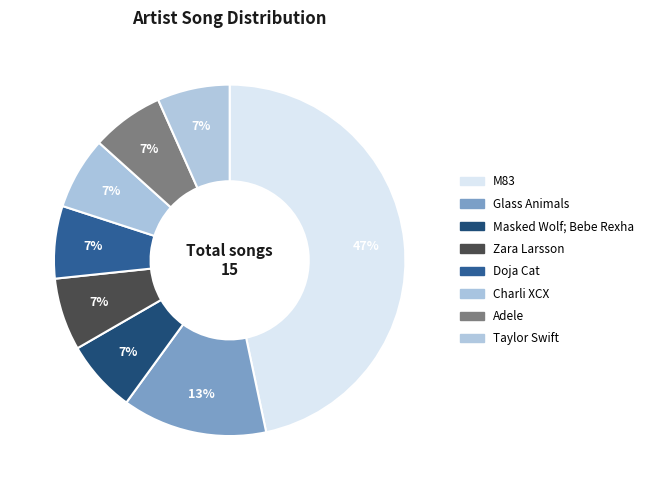

Does Taylor Swift account for over 50% of the chart?

No